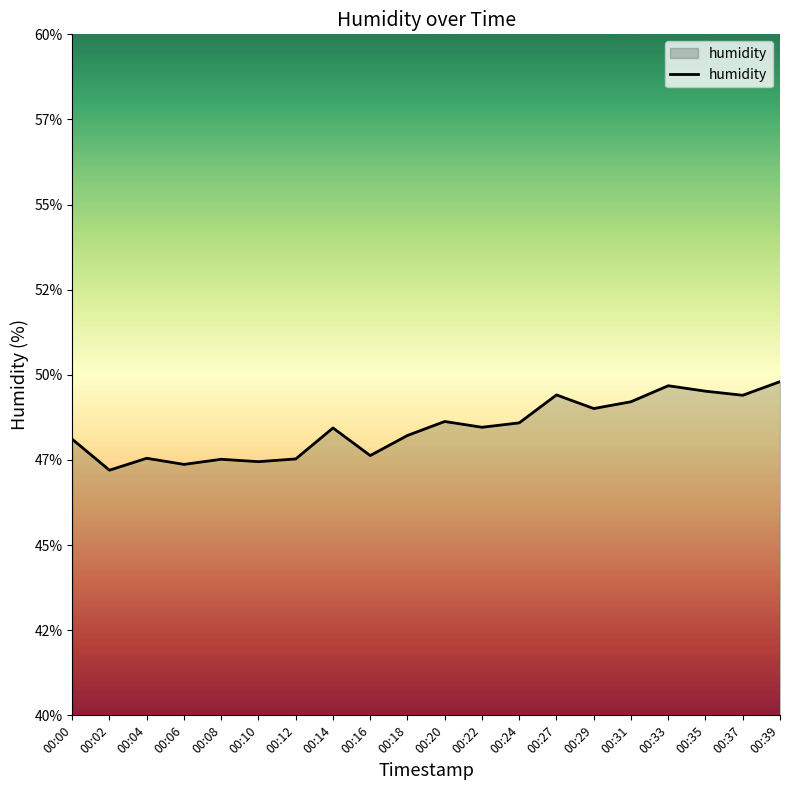

Does the chart display data point markers on the line(s)?

No